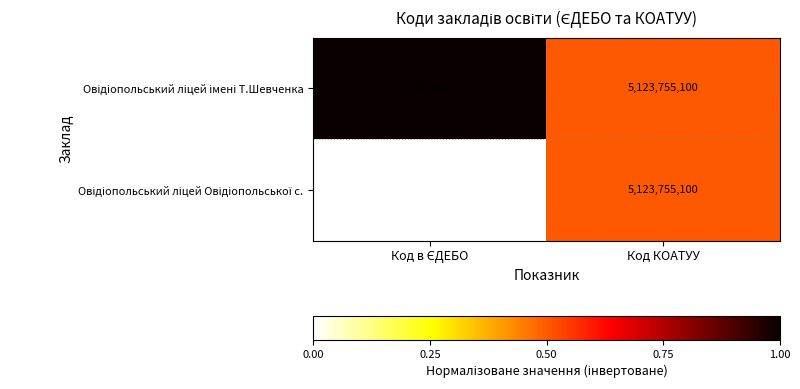

At which category is the sum across all series the highest?

Код КОАТУУ